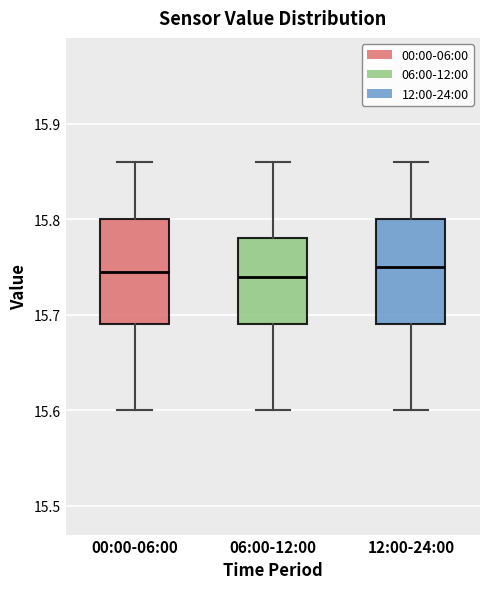

Where is the upper edge of the box for 00:00-06:00 on the y-axis? The values are not printed on the chart, so give them approximately, as read against the axis.

15.80